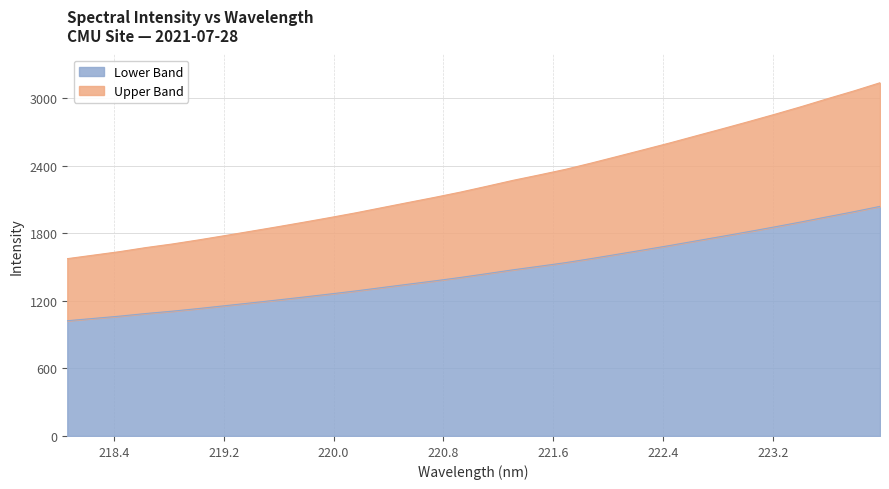

Which has a higher value, 222.0721 or 220.7354?

222.0721